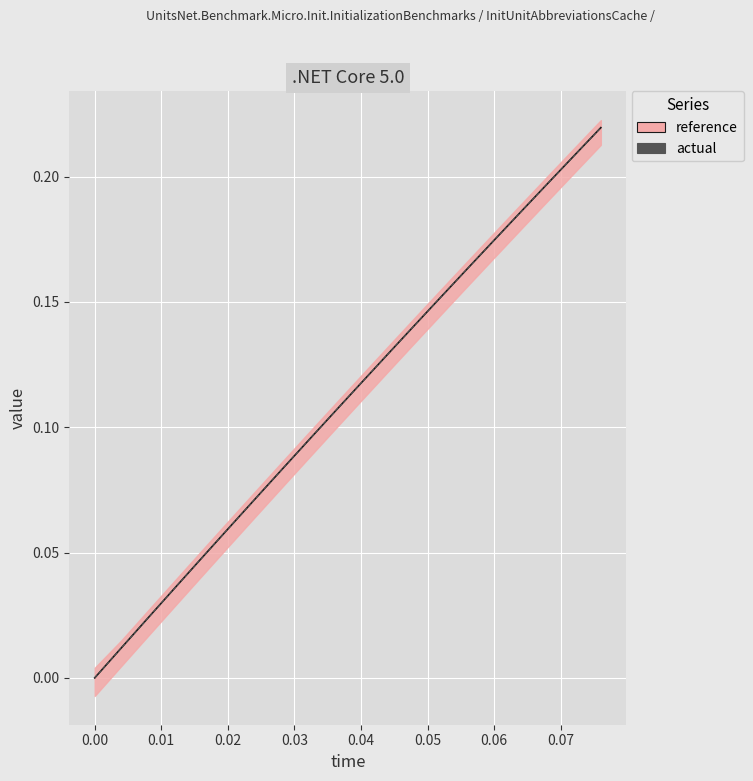

Reading left to right, what are all the values shown in this chart?

actual: 0.0	0.0	0.0	0.0	0.0	0.1	0.1	0.1	0.1	0.1	0.1	0.1	0.1	0.2	0.2	0.2	0.2	0.2	0.2	0.2
reference: 0.0	0.0	0.0	0.0	0.0	0.1	0.1	0.1	0.1	0.1	0.1	0.1	0.1	0.2	0.2	0.2	0.2	0.2	0.2	0.2